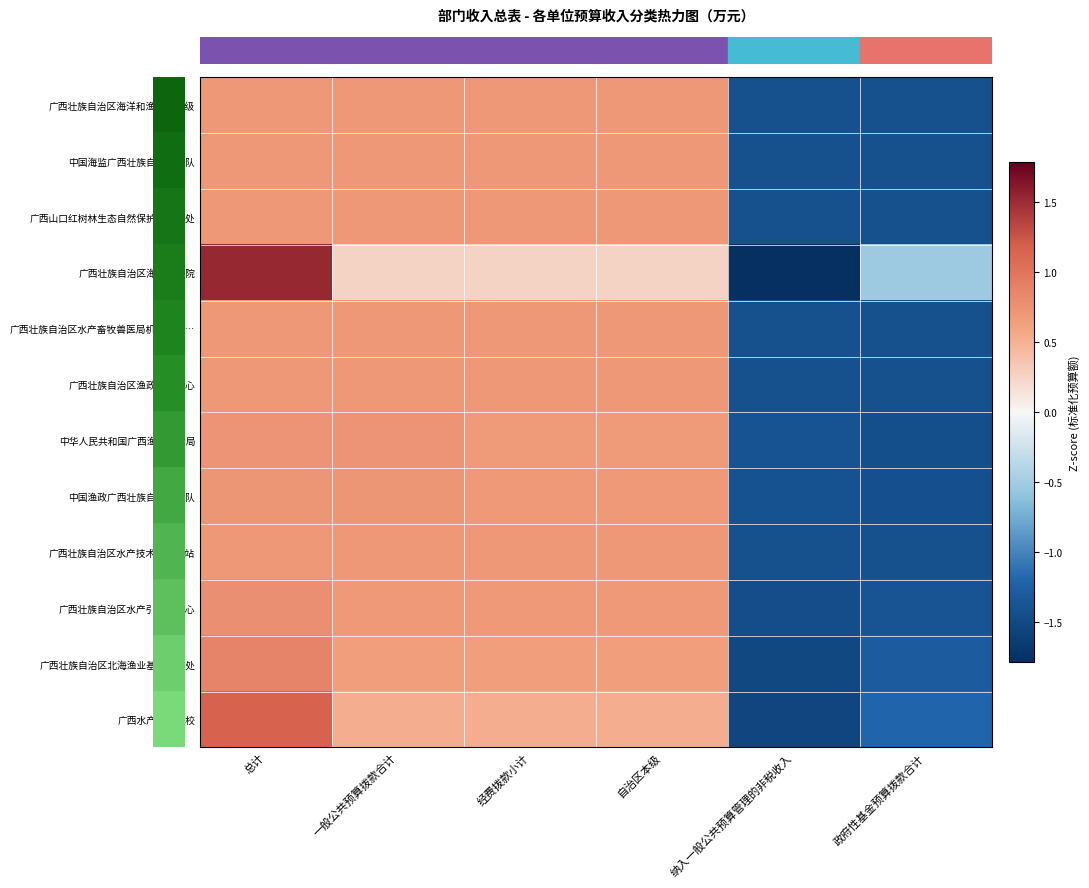

At how many categories does at least one series exceed 0?

4